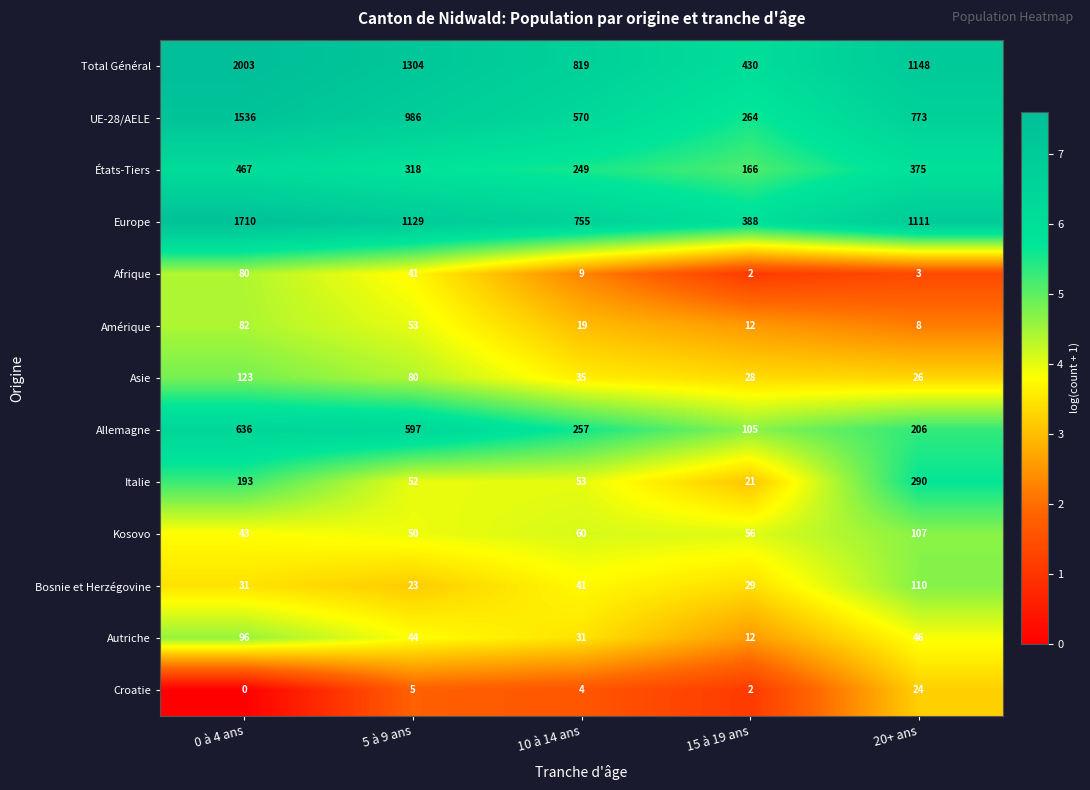

Where is Total Général nearest to the value 1216?

20+ ans